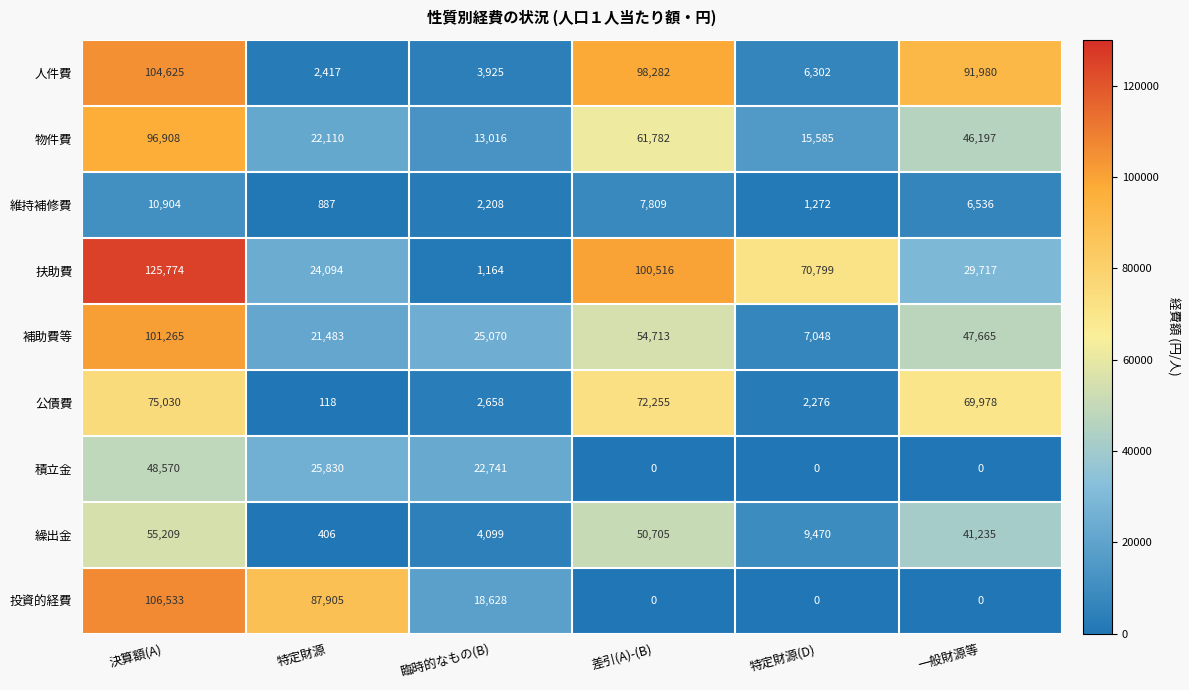

Which category has the highest value in the 公債費 series?

決算額(A)